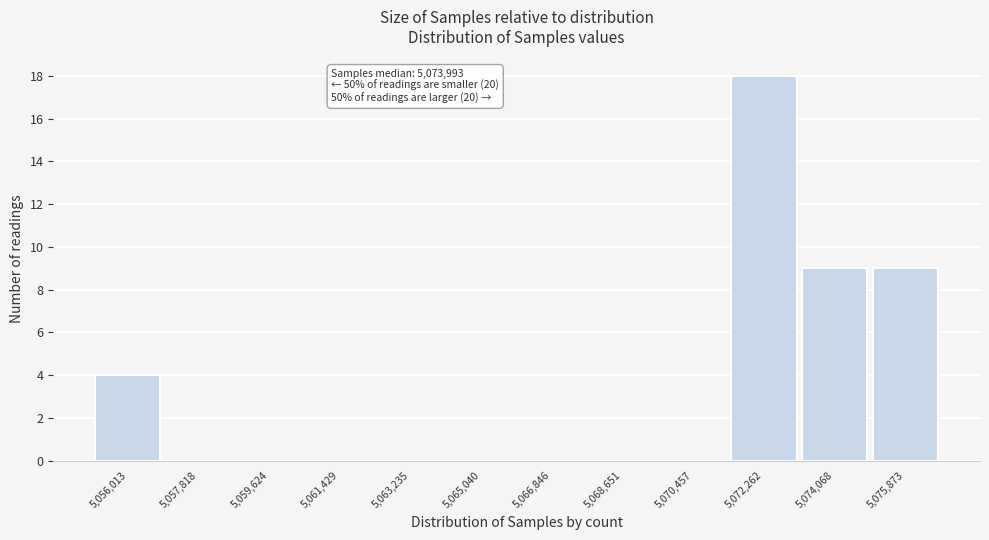

Reading left to right, extract all data points from this chart.

5,056,013=4	5,057,818=0	5,059,624=0	5,061,429=0	5,063,235=0	5,065,040=0	5,066,846=0	5,068,651=0	5,070,457=0	5,072,262=18	5,074,068=9	5,075,873=9